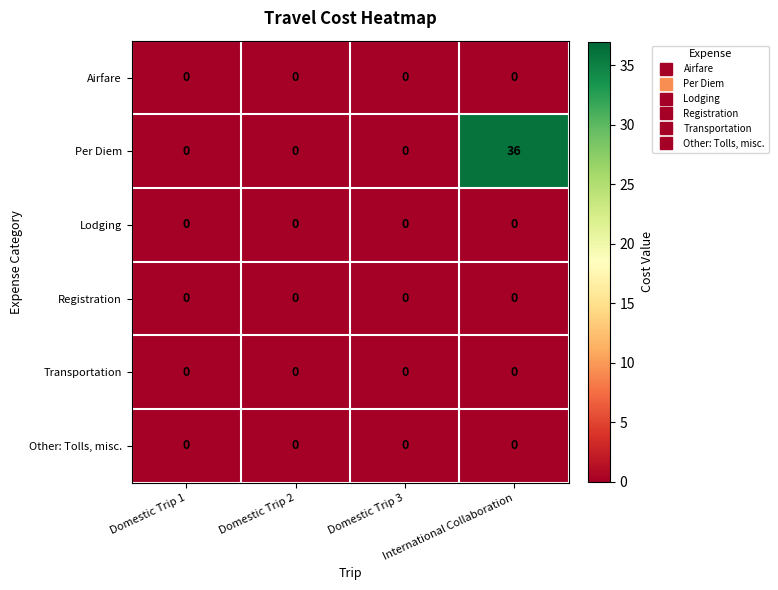

Which series has the largest total across all categories?

Per Diem